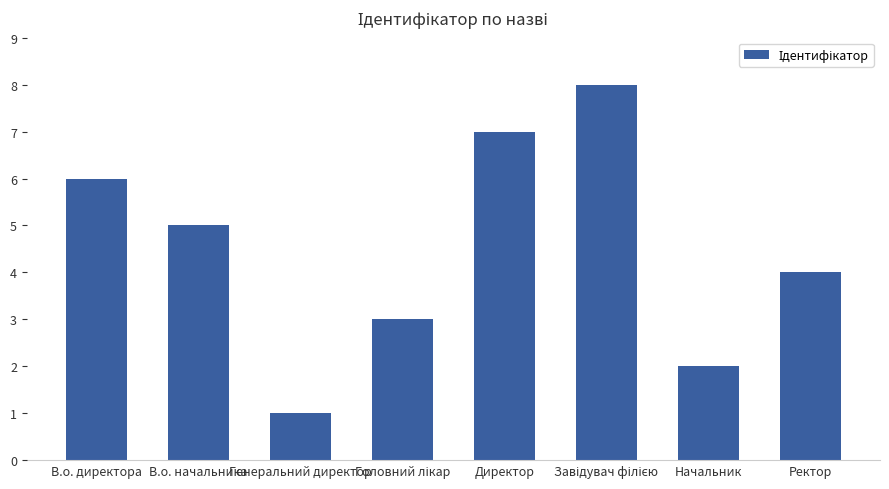

Approximately how many times larger is the value at Начальник compared to Генеральний директор?

2.0